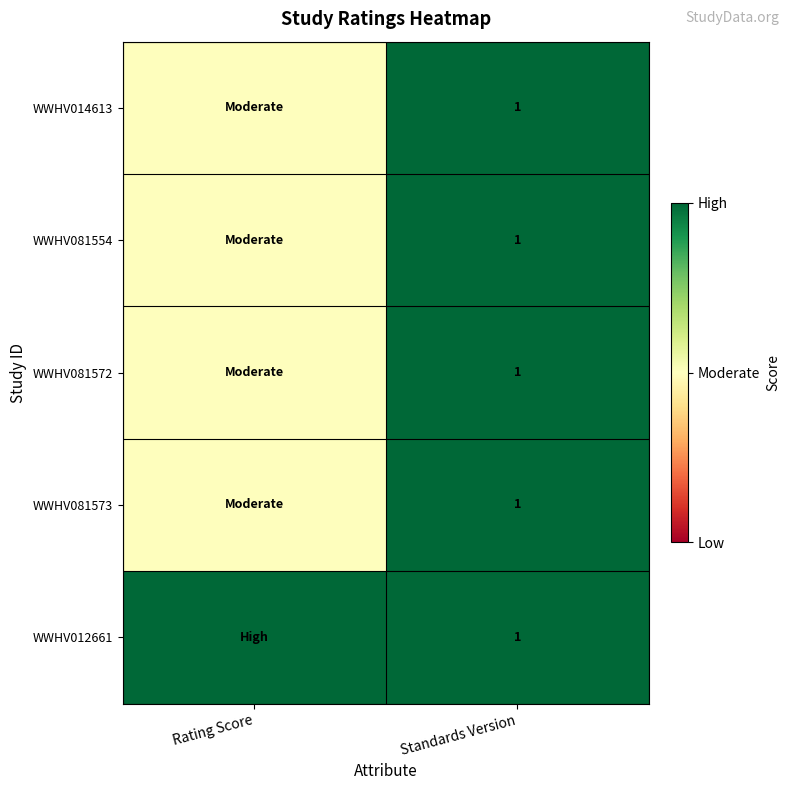

At which category is the sum across all series the highest?

Standards Version